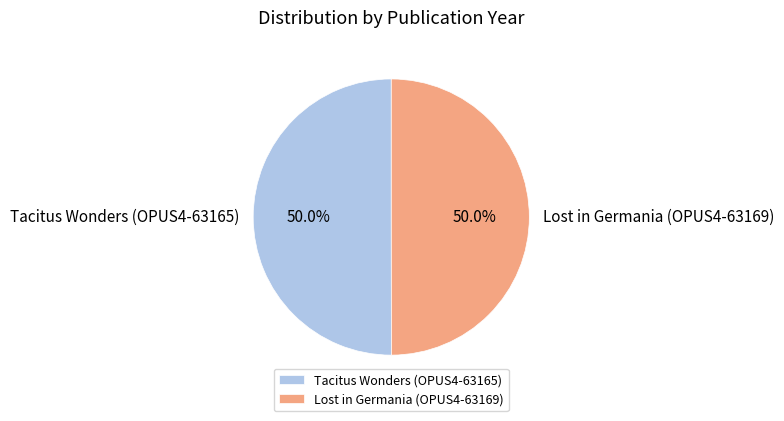

Do Tacitus Wonders (OPUS4-63165) and Lost in Germania (OPUS4-63169) together represent more than half of the pie?

Yes